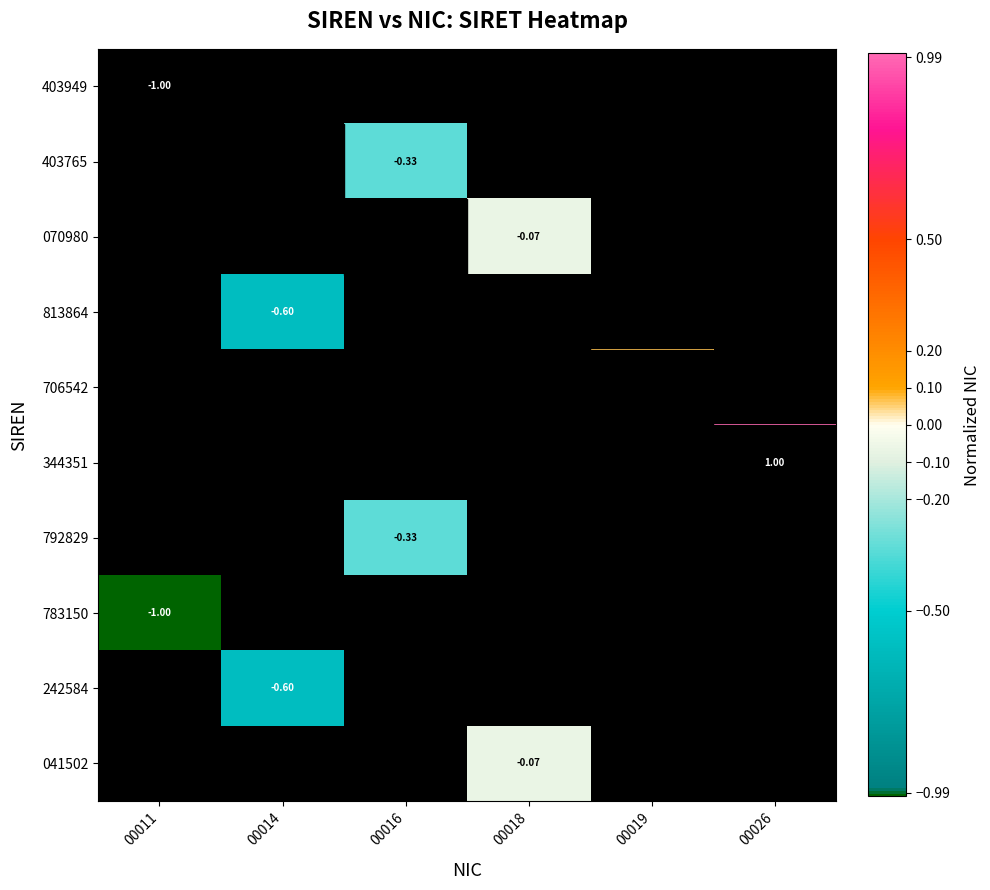

At how many categories does at least one series exceed 0?

2